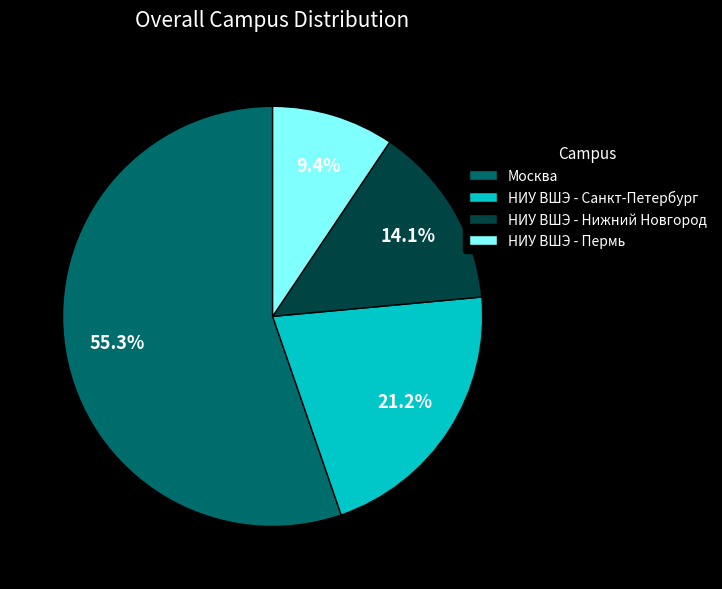

Combined, do НИУ ВШЭ - Санкт-Петербург and НИУ ВШЭ - Пермь account for over 50%?

No